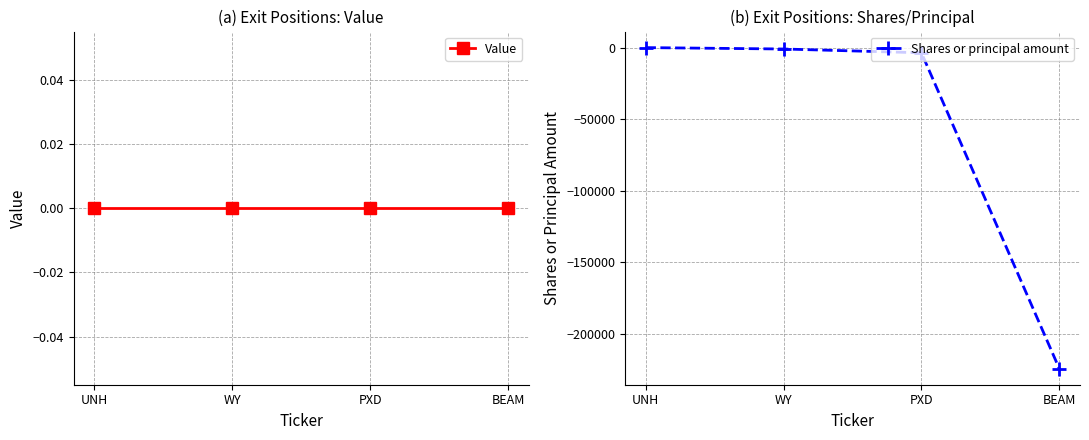

The value of Value at WY is 0. True or false?

True